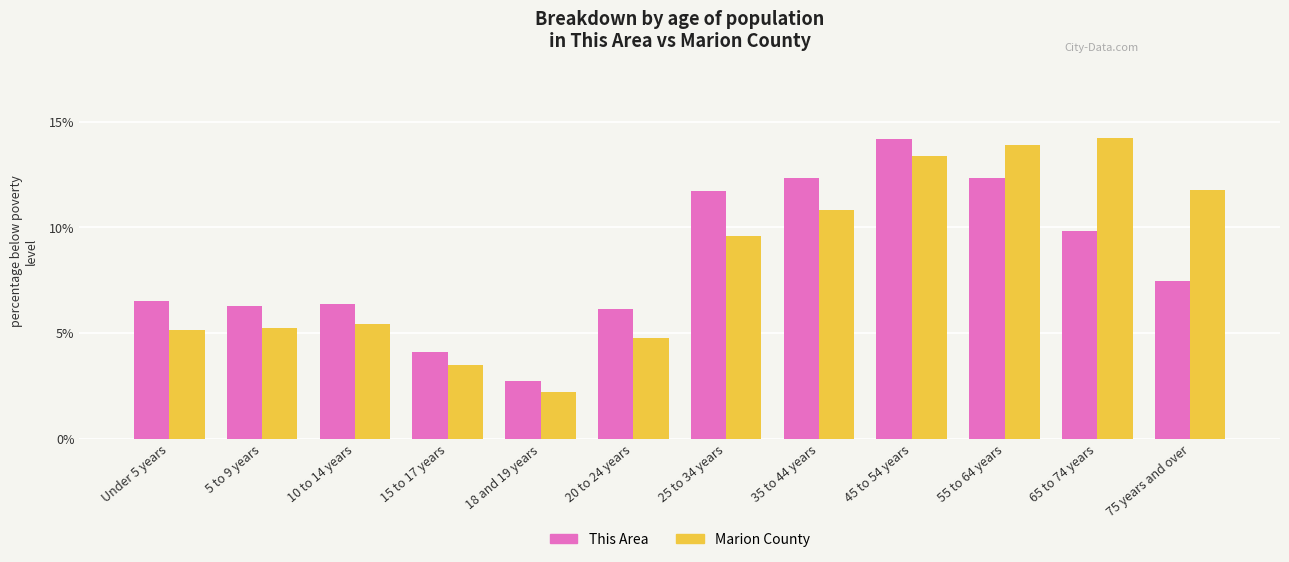

How many data points in Marion County are above 9?

6